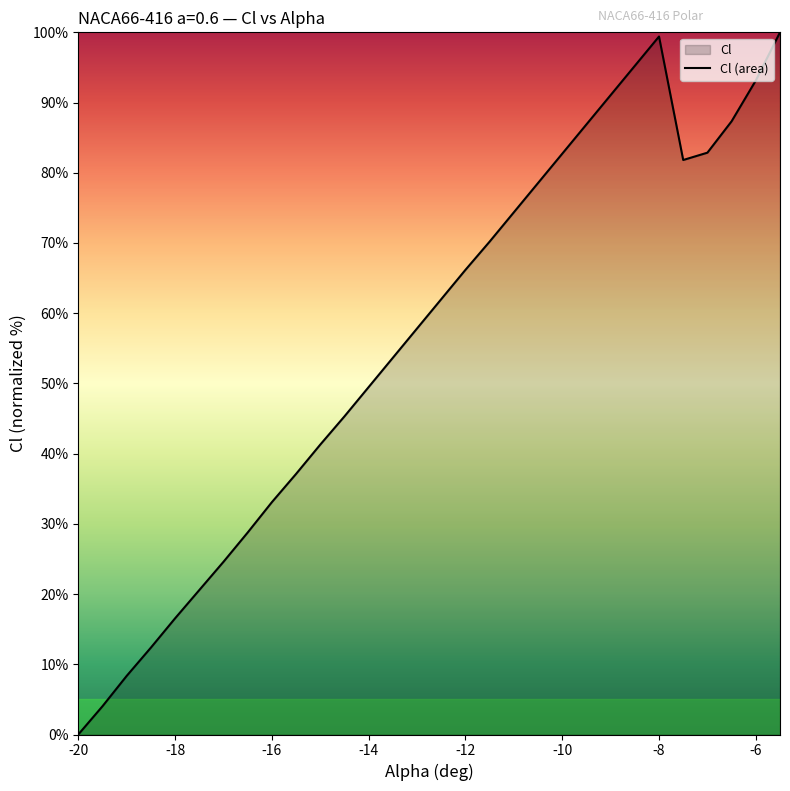

How many lines are shown in the chart?

1